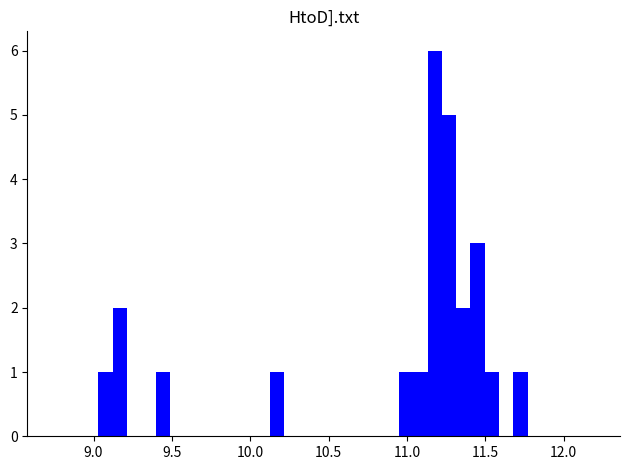

Read against the x-axis, roughly where is the centre of the tallest bar?

11.20